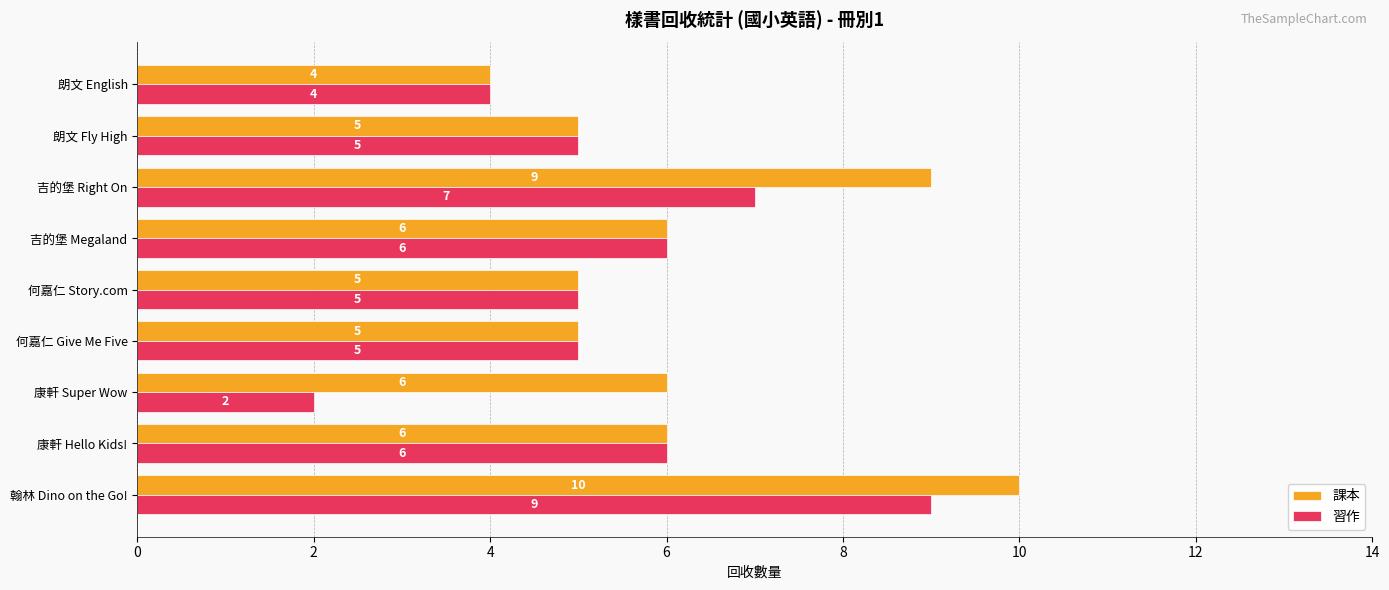

What is the sum of all 習作 values?

49